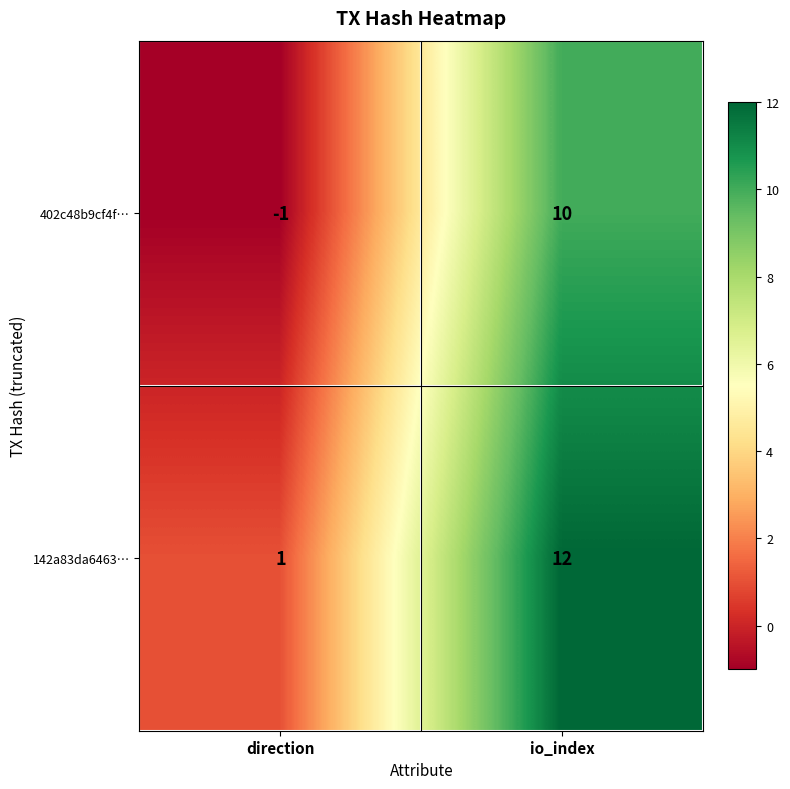

At which label is 402c48b9cf4f… closest to 4?

direction